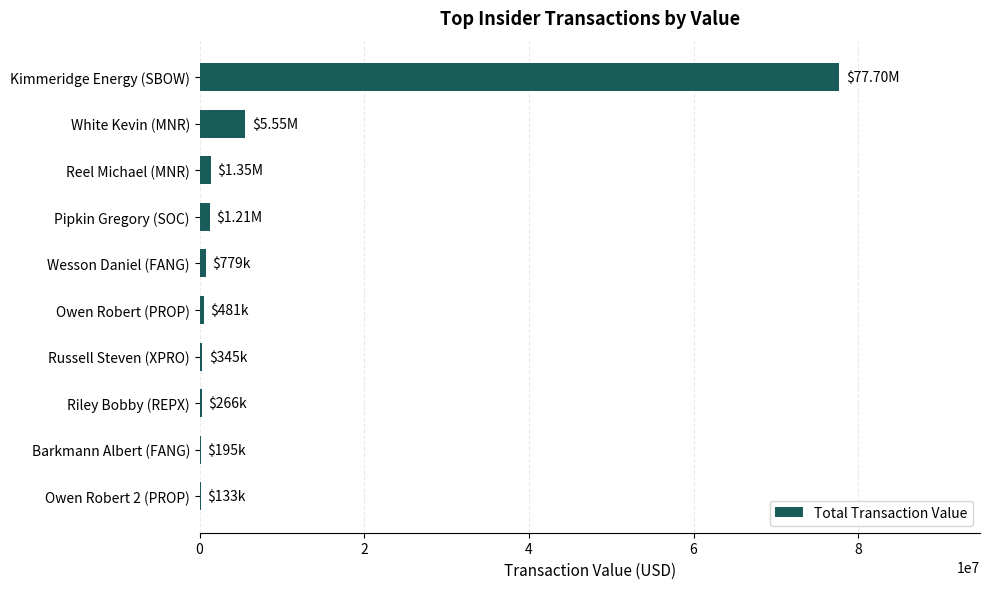

Where is the data nearest to the value 38916500?

White Kevin (MNR)